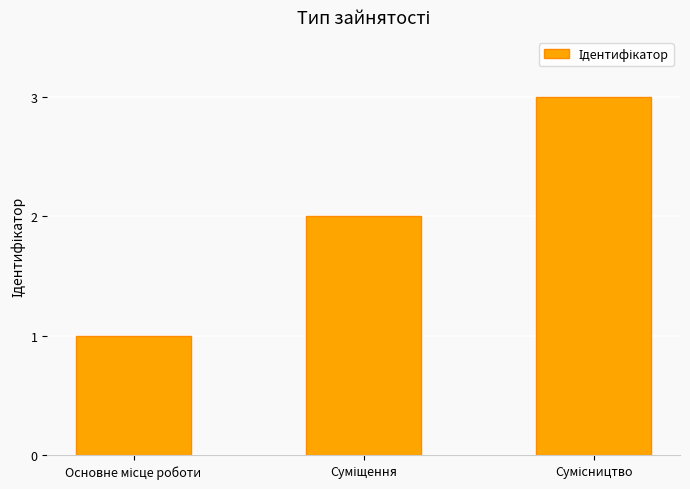

How many series are shown in this chart?

1